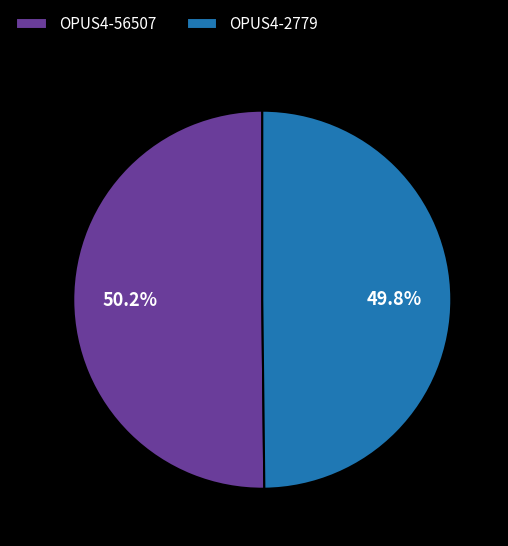

What is the ratio of the value at OPUS4-2779 to the value at OPUS4-56507?

1.0